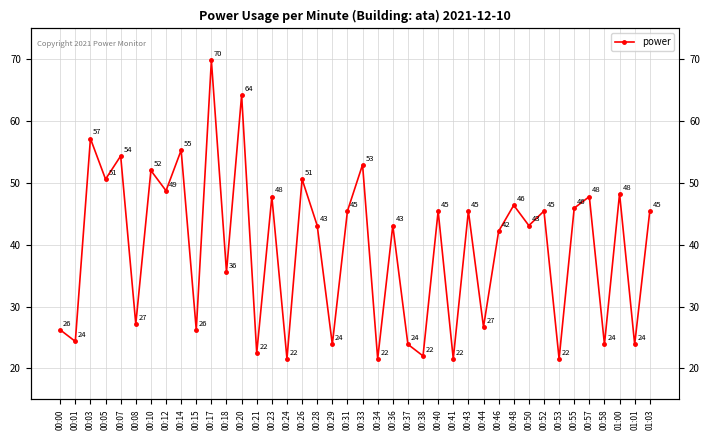

How many data points does each series have?

40